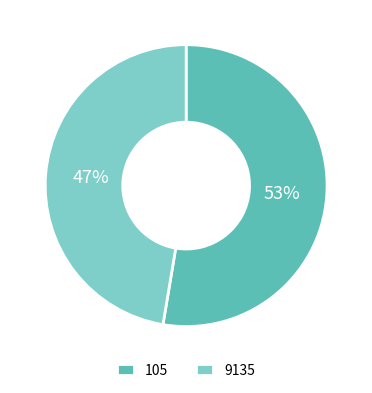

Approximately how many times larger is the value at 9135 compared to 105?

0.9